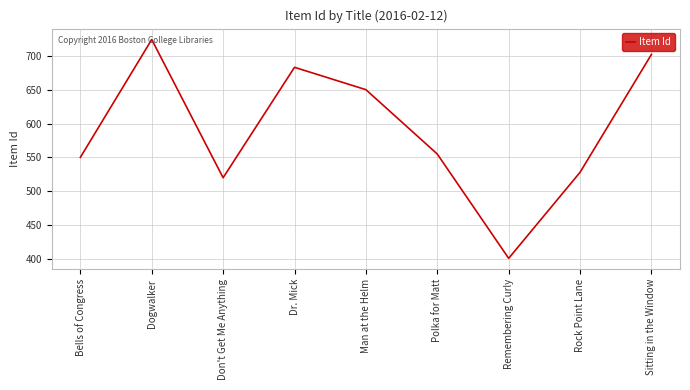

Read the value at Rock Point Lane, to the nearest 10.

530